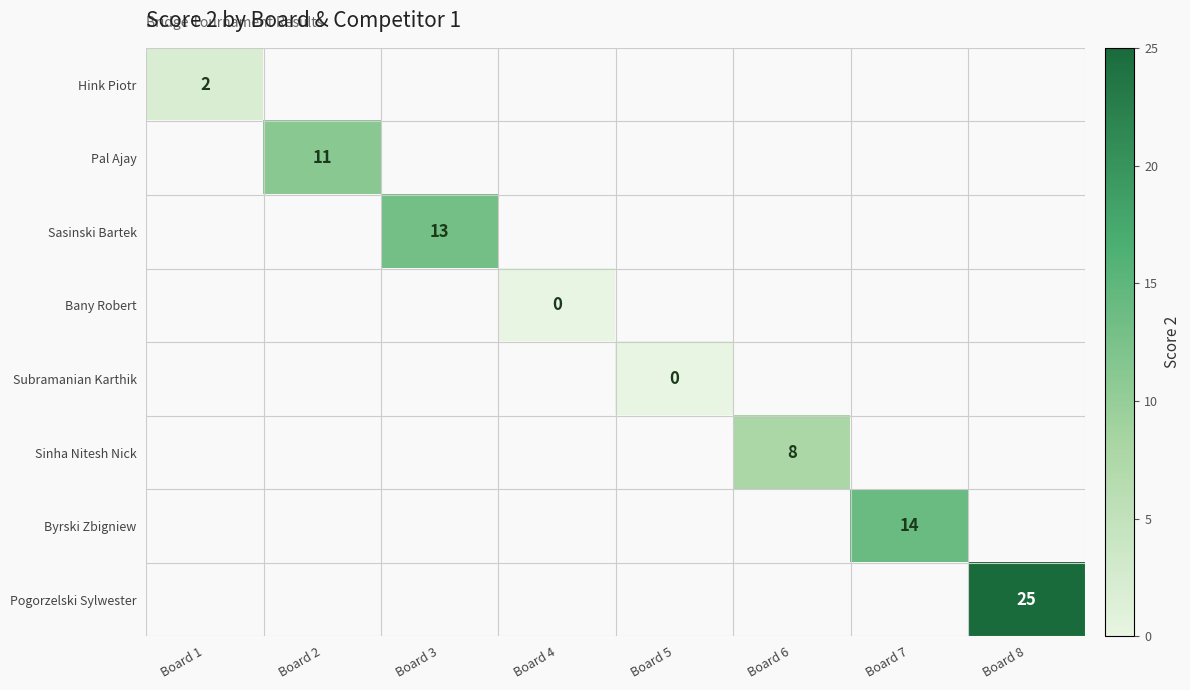

True or false: Sasinski Bartek has a value of 17.4 at Board 3.

False